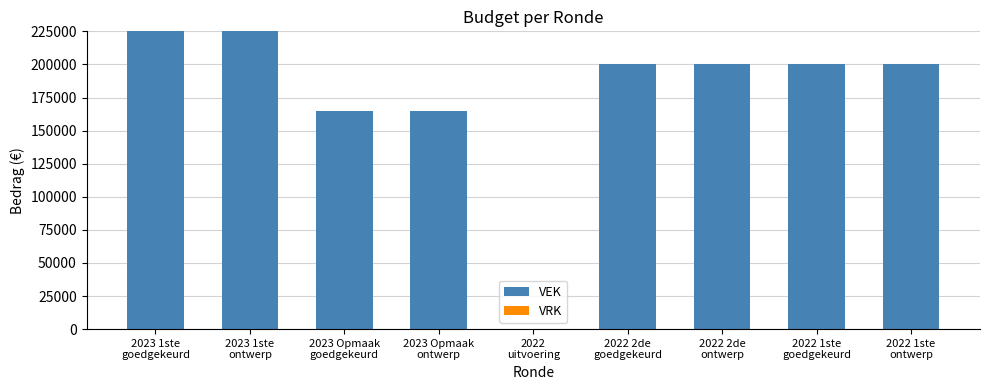

What is the greatest value displayed?

225000